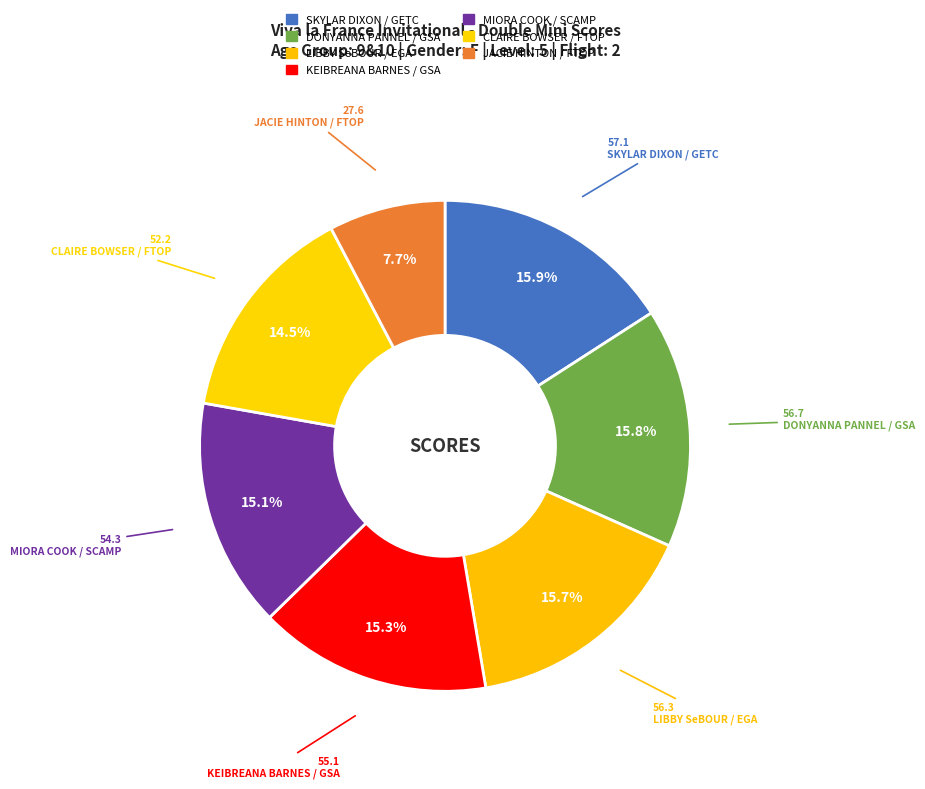

How many slices are in this pie chart?

7